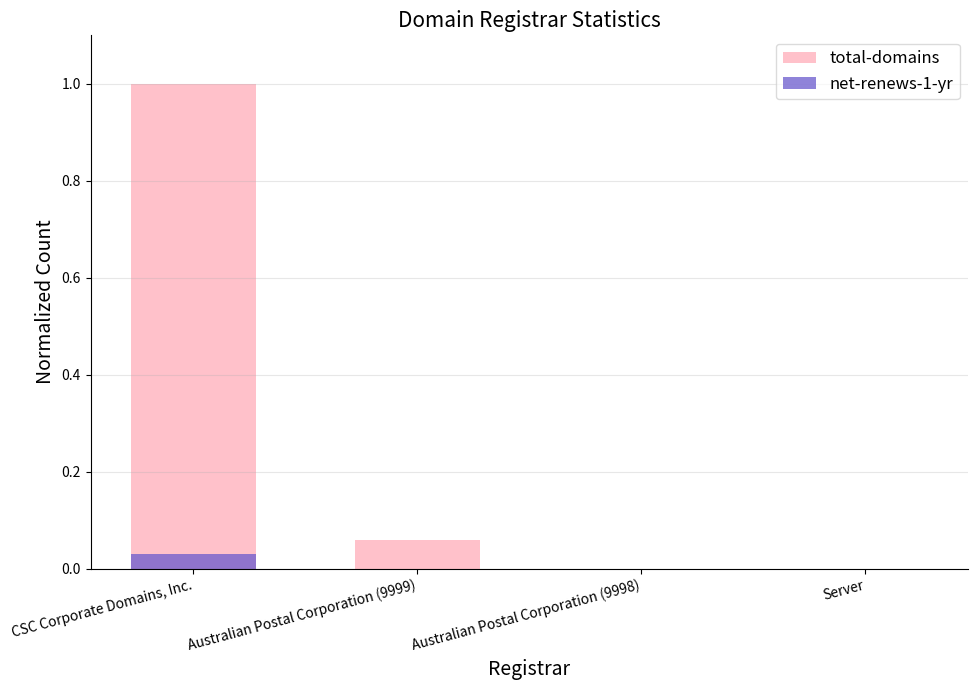

At which category is the sum across all series the highest?

CSC Corporate Domains, Inc.